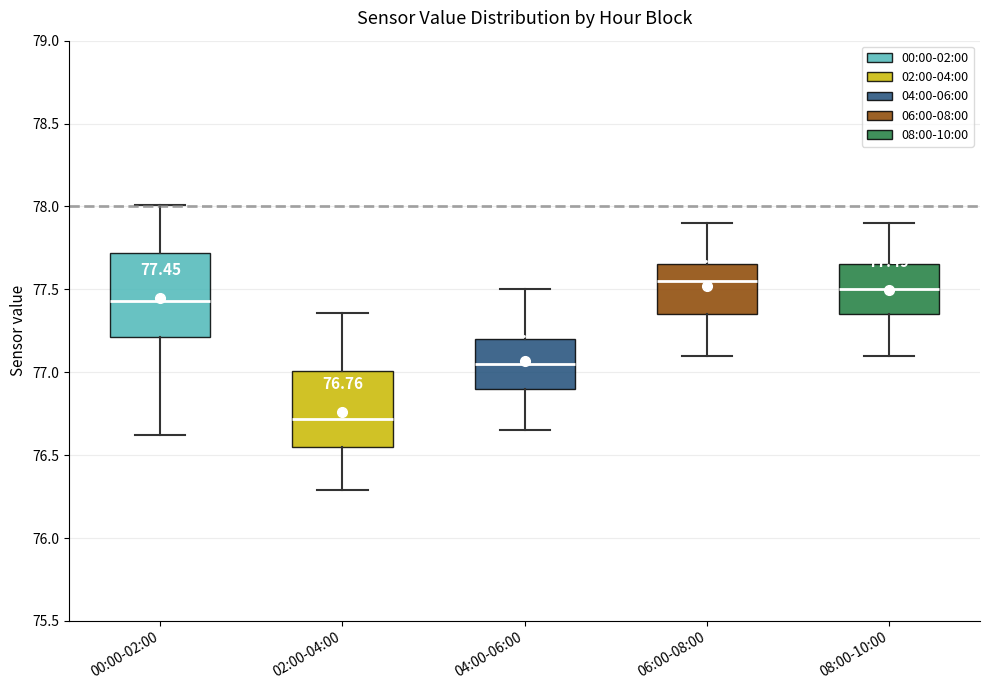

Which box's median line is the lowest?

02:00-04:00